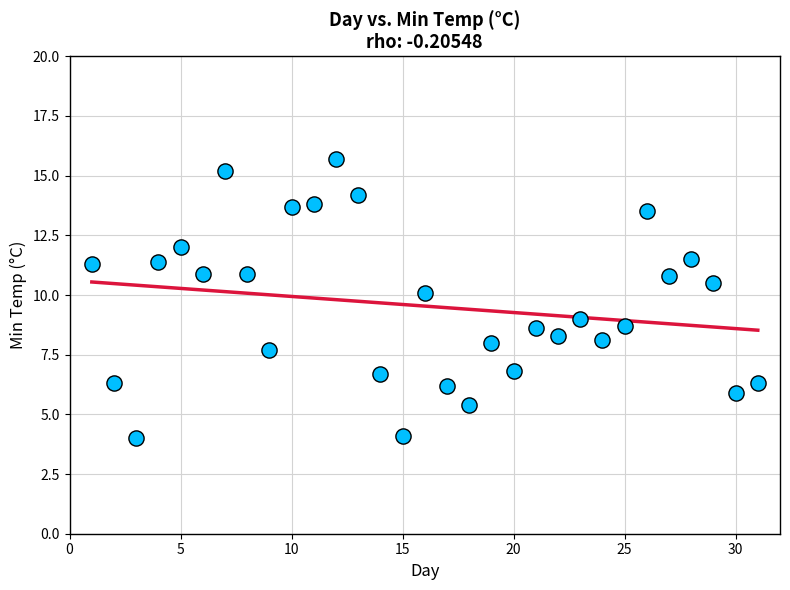

What is the range of Y values (max minus min)?

11.7